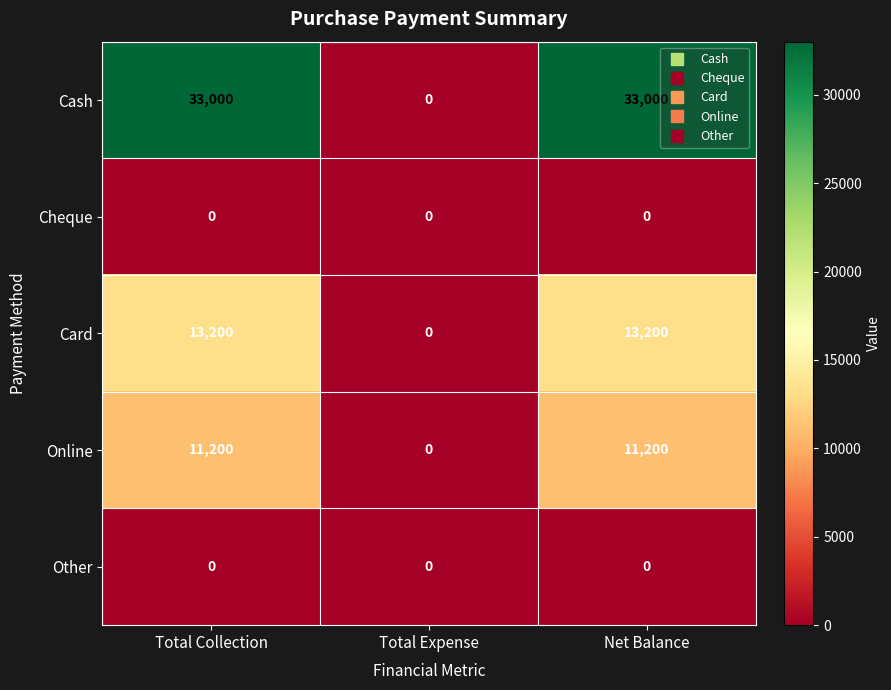

How many Cash values are between 0 and 33000?

3